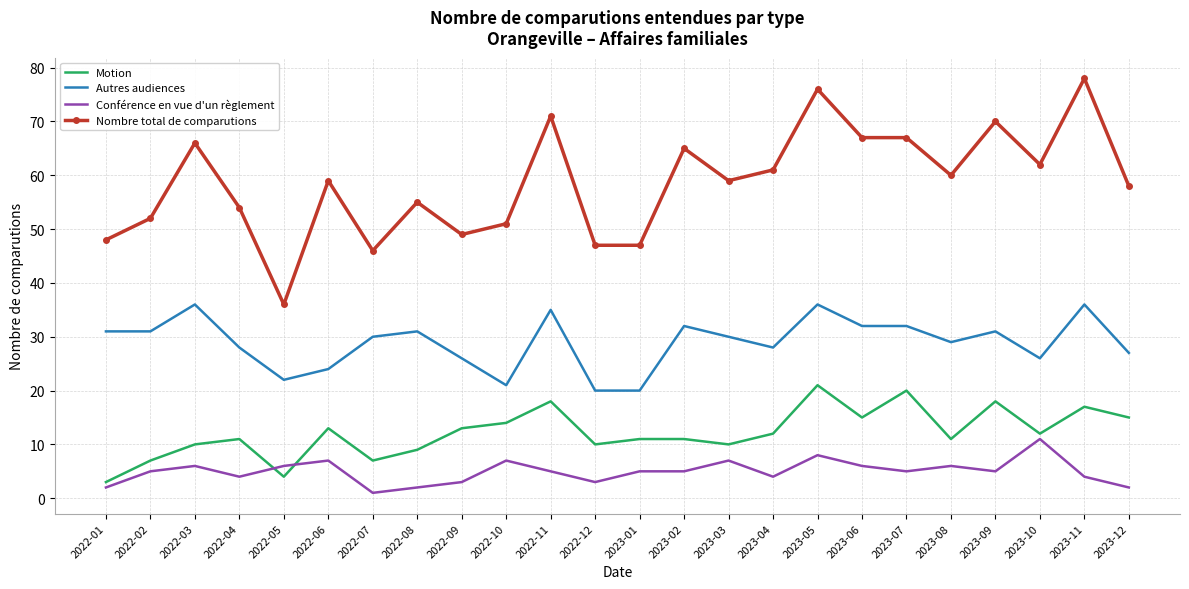

What is the sum of the Autres audiences values at 2022-05 and 2022-09?

48